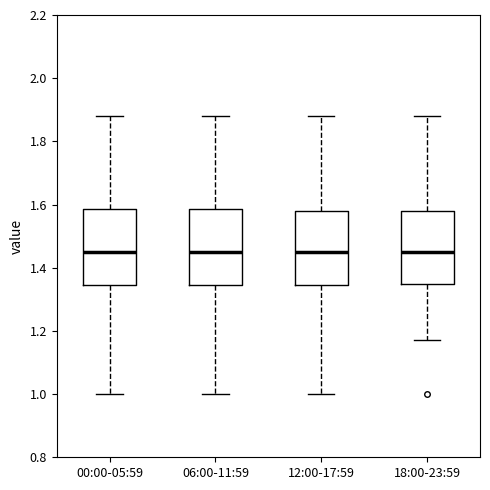

Reading left to right, read every box against the y-axis: the position of its median line, the range the box covers, and the ends of its whiskers. The values are not printed on the chart, so give them approximately, as read against the axis.

00:00-05:59: median 1.46, box 1.34 to 1.58, whiskers 1.00 to 1.88
06:00-11:59: median 1.46, box 1.34 to 1.58, whiskers 1.00 to 1.88
12:00-17:59: median 1.46, box 1.34 to 1.58, whiskers 1.00 to 1.88
18:00-23:59: median 1.46, box 1.36 to 1.58, whiskers 1.18 to 1.88